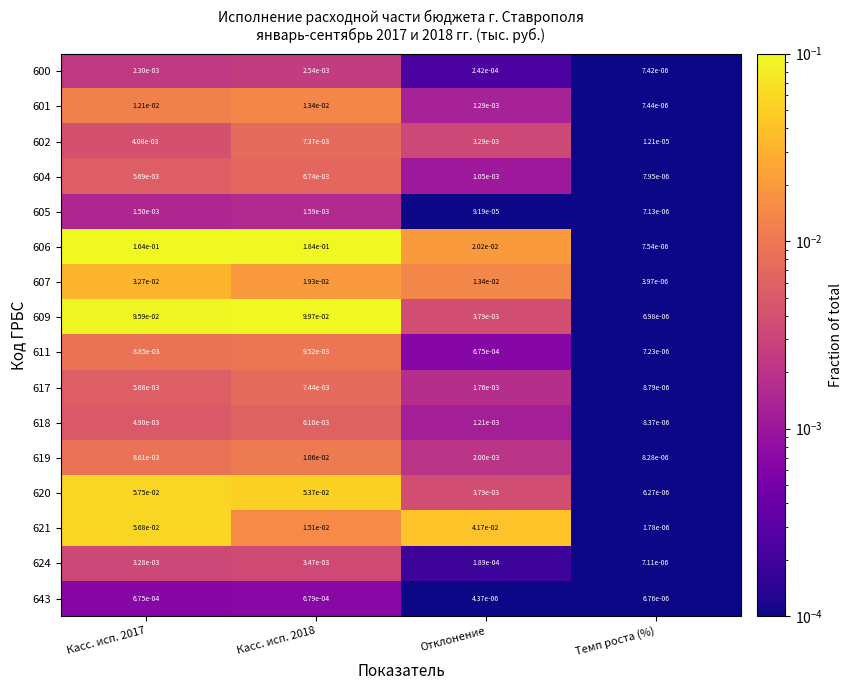

At which label is 611 closest to 0?

Темп роста (%)